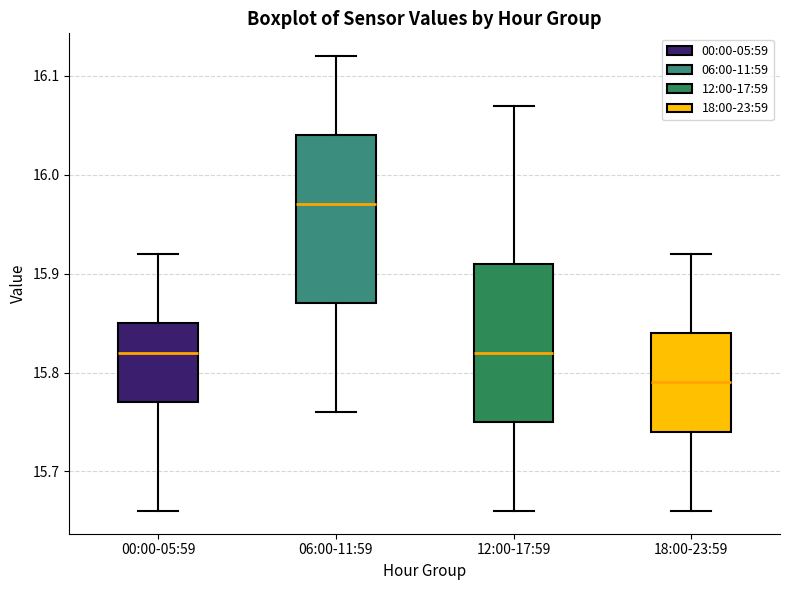

Which box has the highest median line?

06:00-11:59